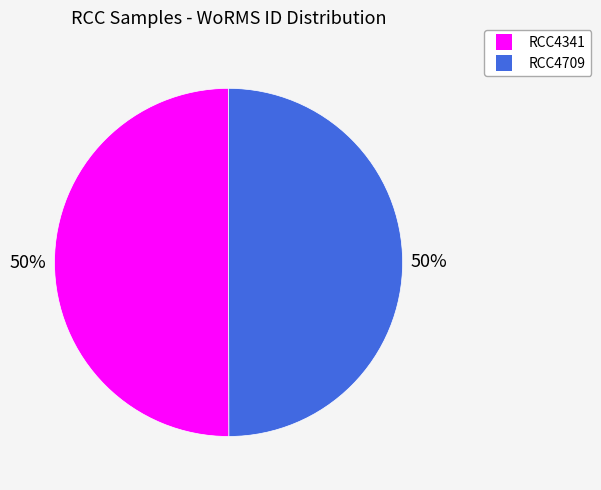

To the nearest percent, what percentage of the pie is RCC4341?

50%